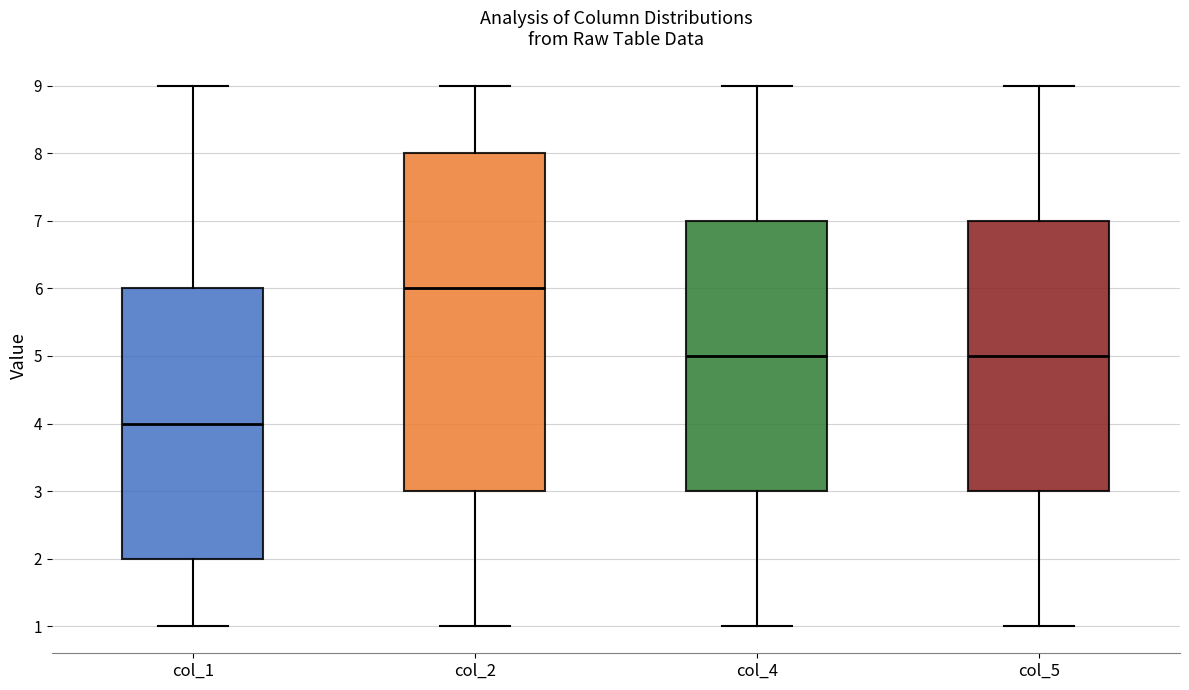

Reading left to right, read every box against the y-axis: the position of its median line, the range the box covers, and the ends of its whiskers. The values are not printed on the chart, so give them approximately, as read against the axis.

col_1: median 4, box 2 to 6, whiskers 1 to 9
col_2: median 6, box 3 to 8, whiskers 1 to 9
col_4: median 5, box 3 to 7, whiskers 1 to 9
col_5: median 5, box 3 to 7, whiskers 1 to 9